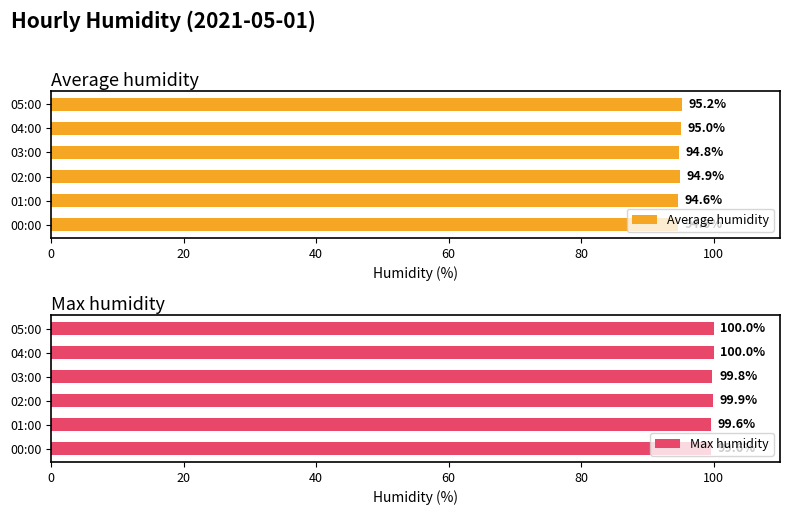

Which series has the largest total across all categories?

Max humidity